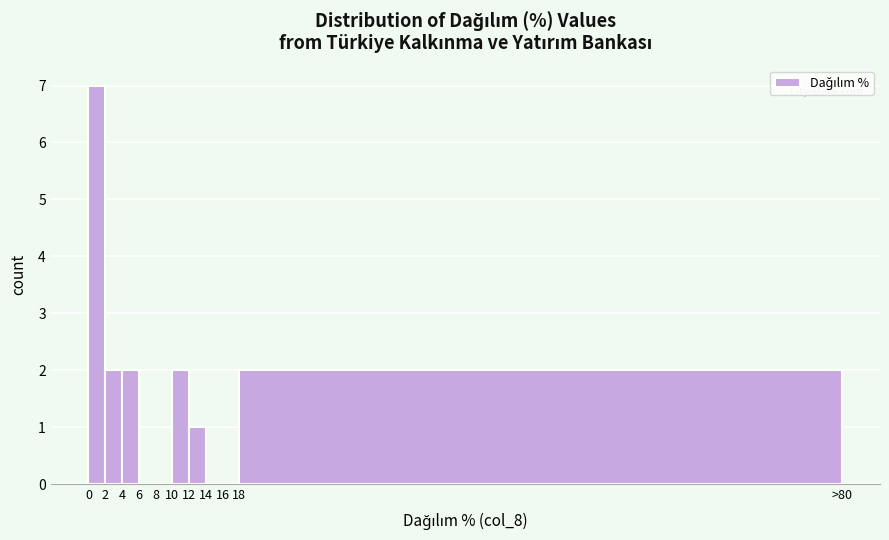

Reading left to right, extract all data points from this chart.

0=7	2=2	4=2	6=0	8=0	10=2	12=1	14=0	16=0	18=2